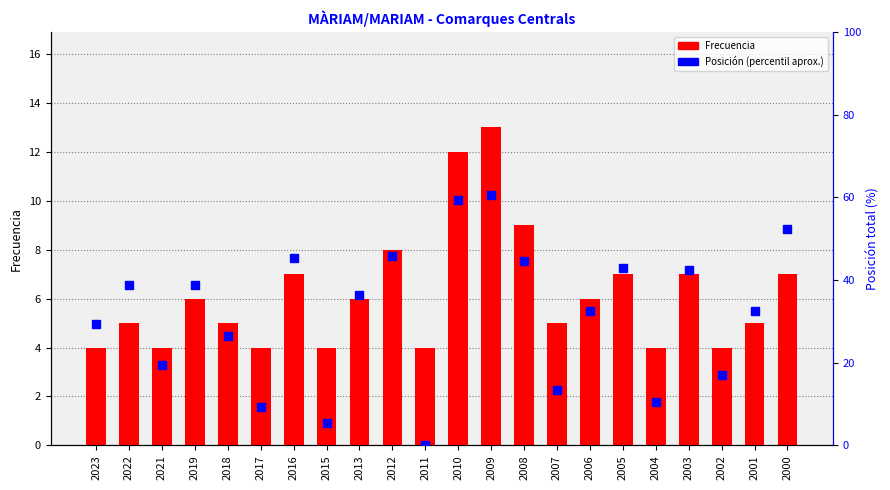

What is the value of the Frecuencia bar at the 15th from the left?

5.0